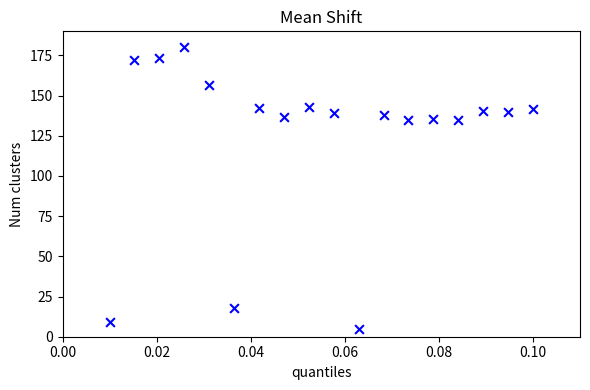

What is the range of Y values (max minus min)?

175.0